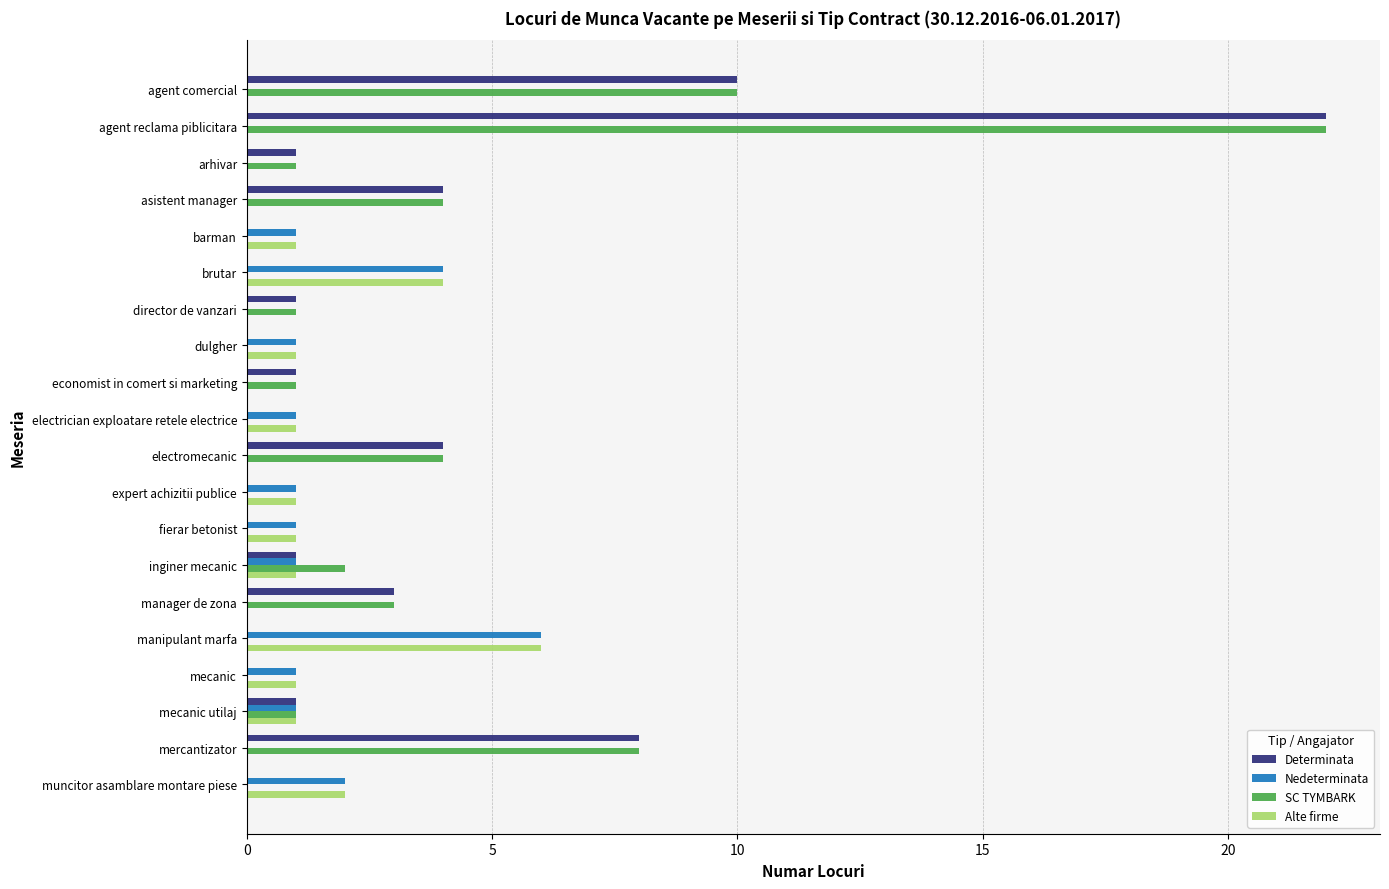

What are all the series names shown in the legend?

Determinata, Nedeterminata, SC TYMBARK, Alte firme